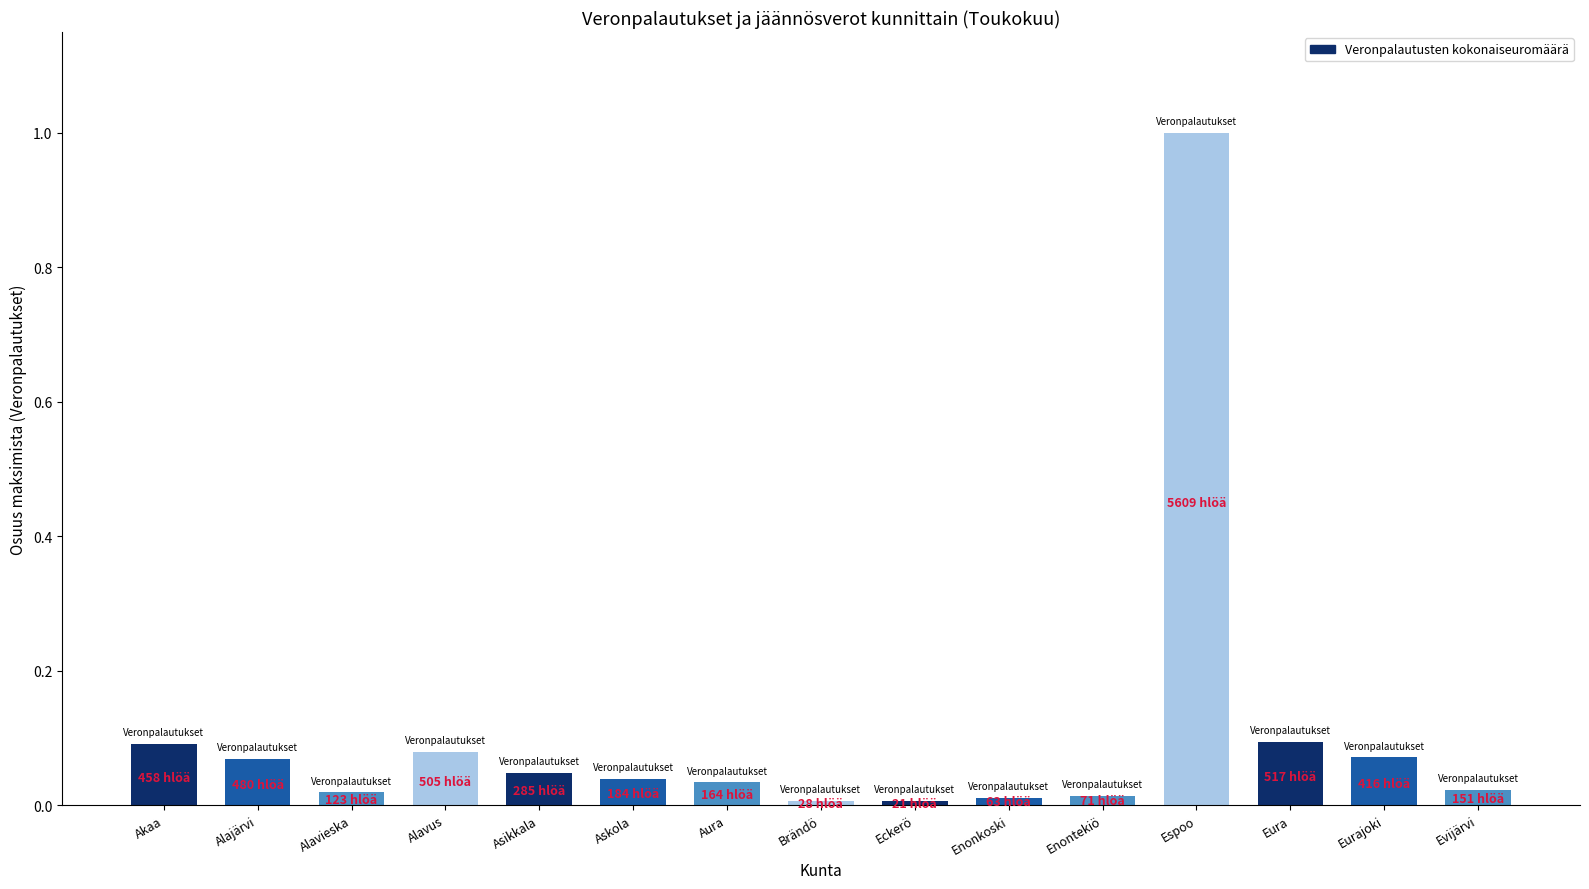

What is the label of the 5th bar from the right?

Enontekiö